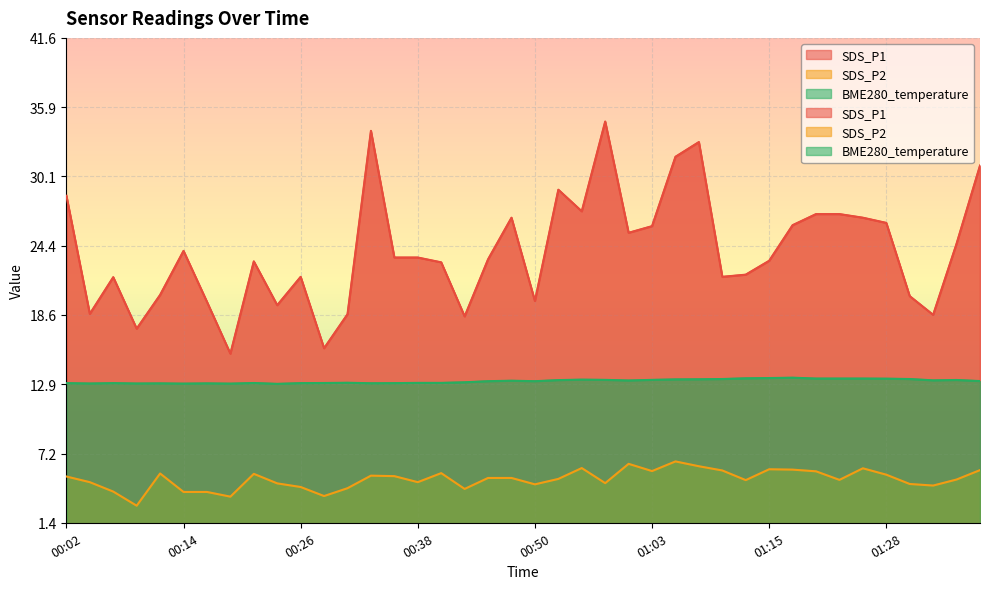

At which label does SDS_P1 first exceed 23?

00:02